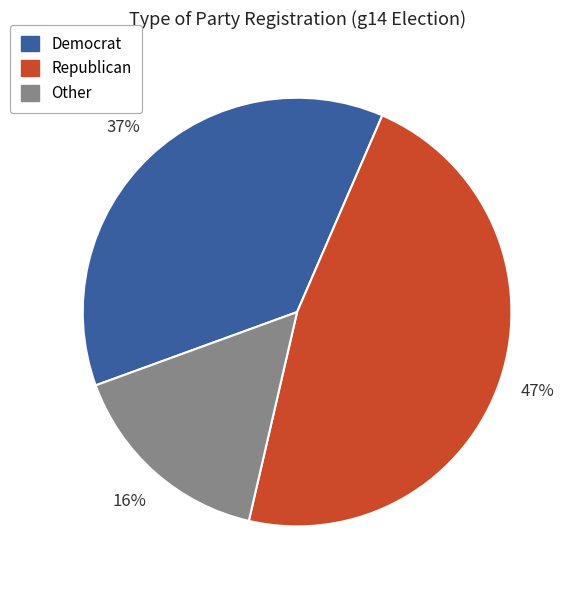

Does any single category account for the majority?

No